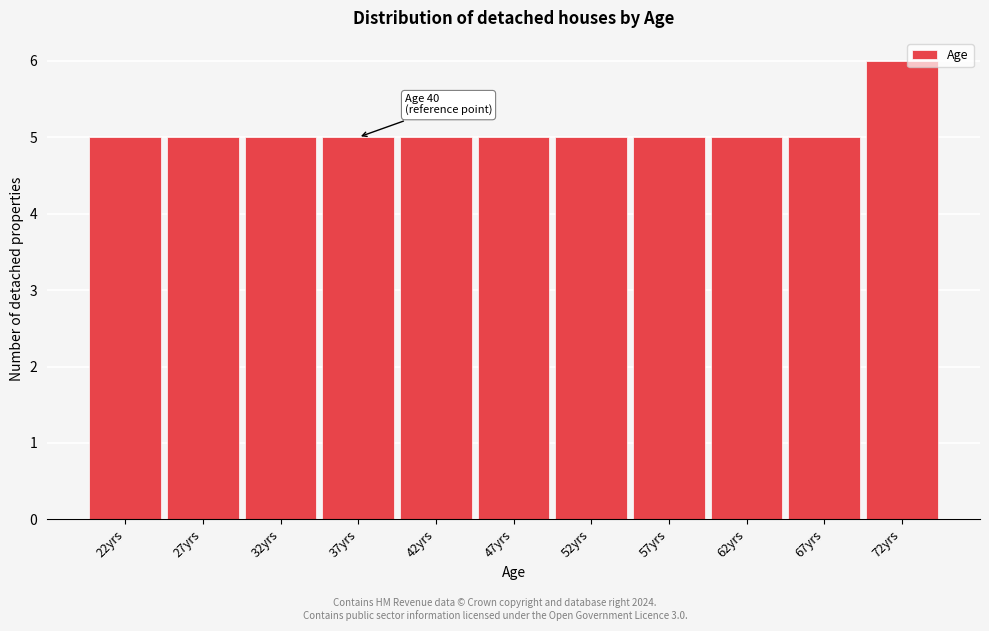

Reading left to right, extract all data points from this chart.

5	5	5	5	5	5	5	5	5	5	6